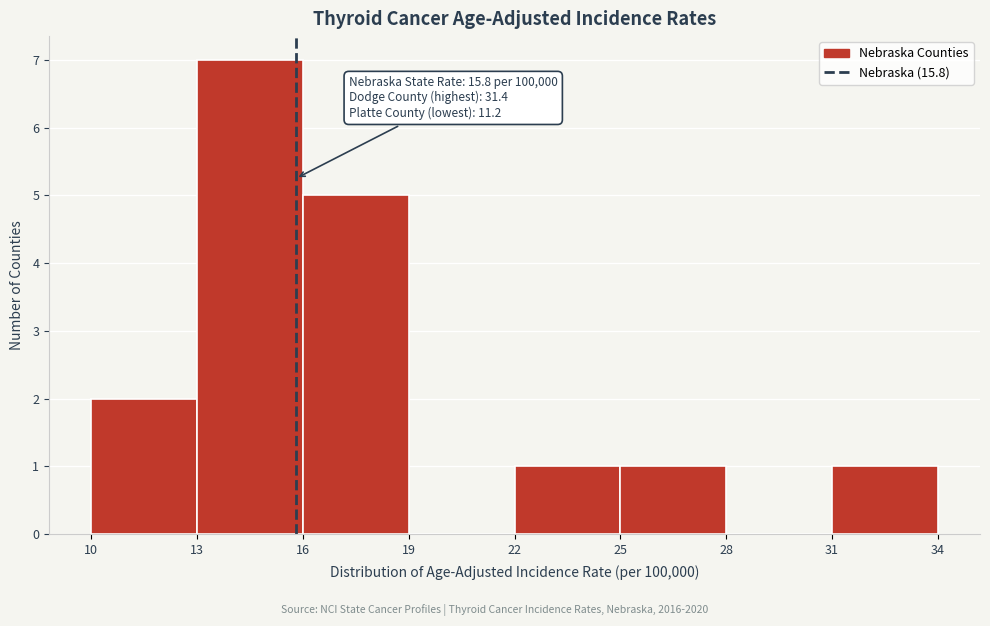

Over which range of the x-axis is the bar tallest?

13 to 16